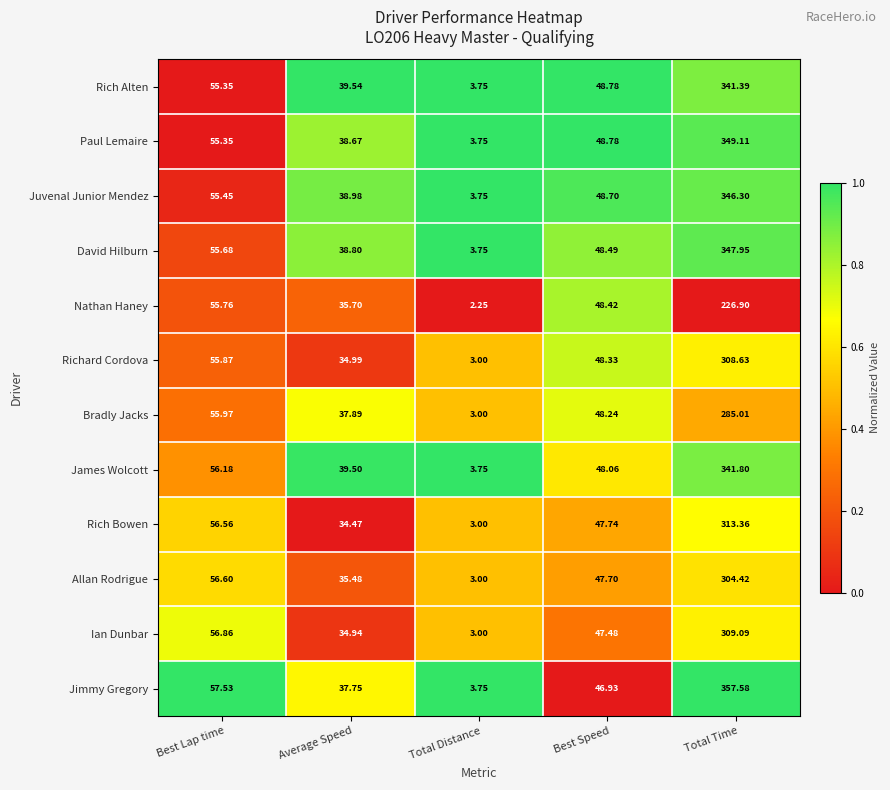

Rank the categories by David Hilburn value from lowest to highest.

Total Distance, Average Speed, Best Speed, Best Lap time, Total Time